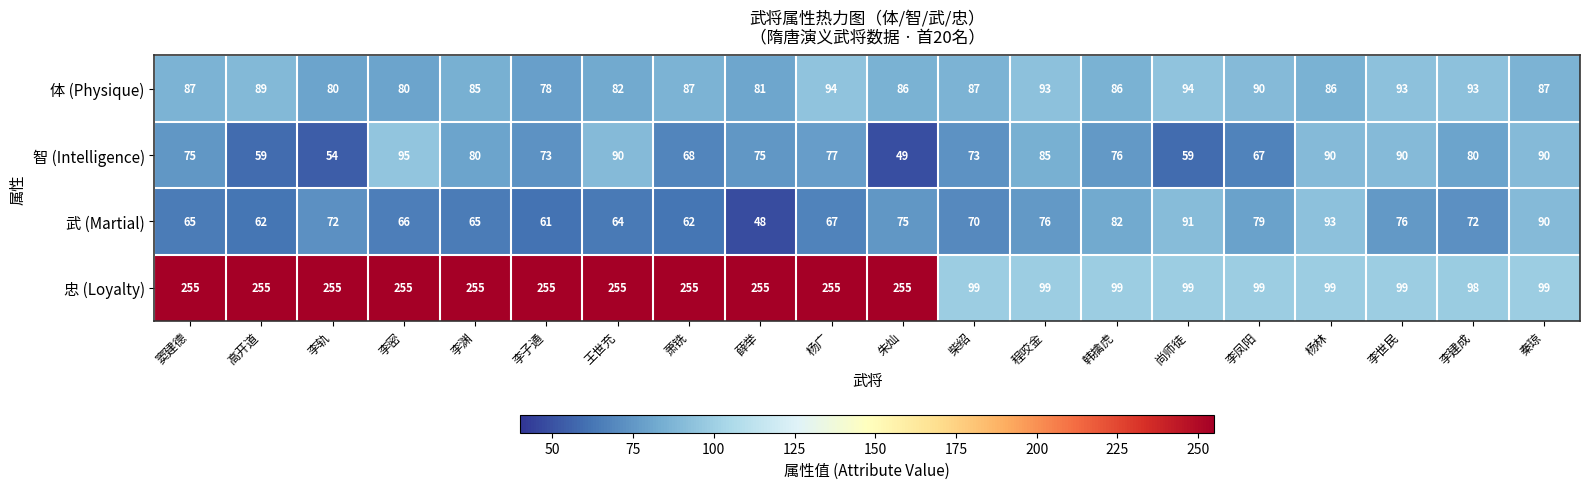

What is the difference between the maximum and minimum values in the 智 (Intelligence) series?

46